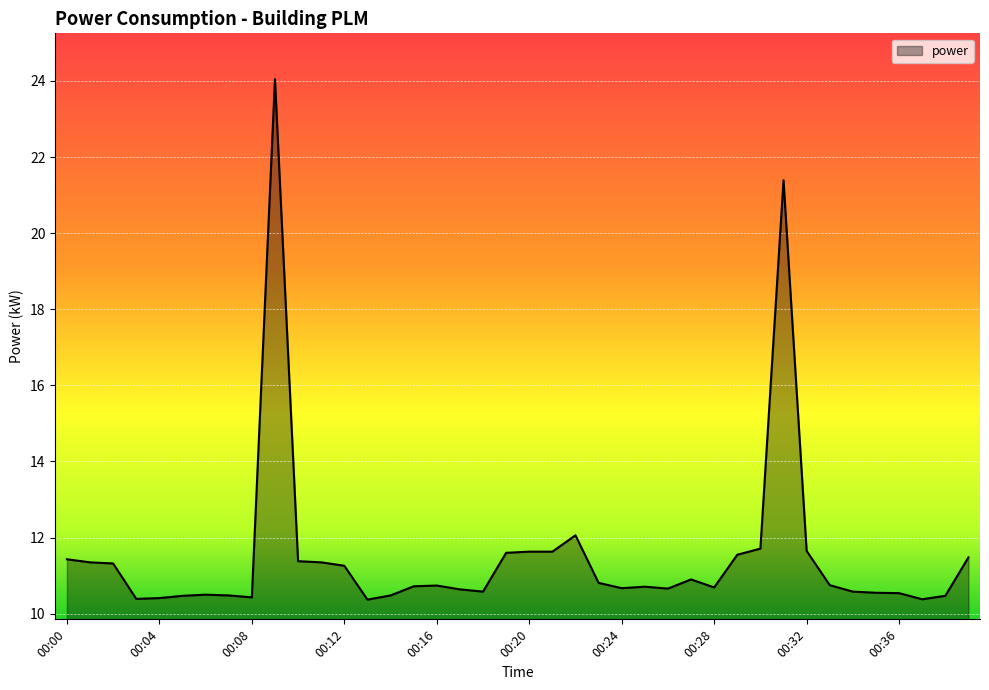

What is the smallest value displayed?

10.4